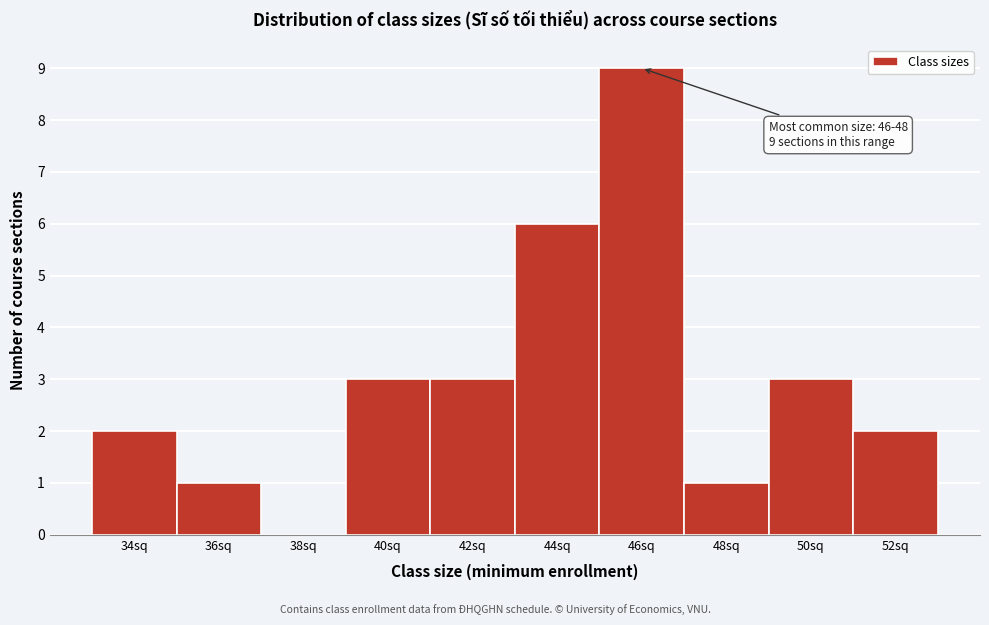

Reading left to right, list all the values displayed in this chart.

34sq=2	36sq=1	38sq=0	40sq=3	42sq=3	44sq=6	46sq=9	48sq=1	50sq=3	52sq=2